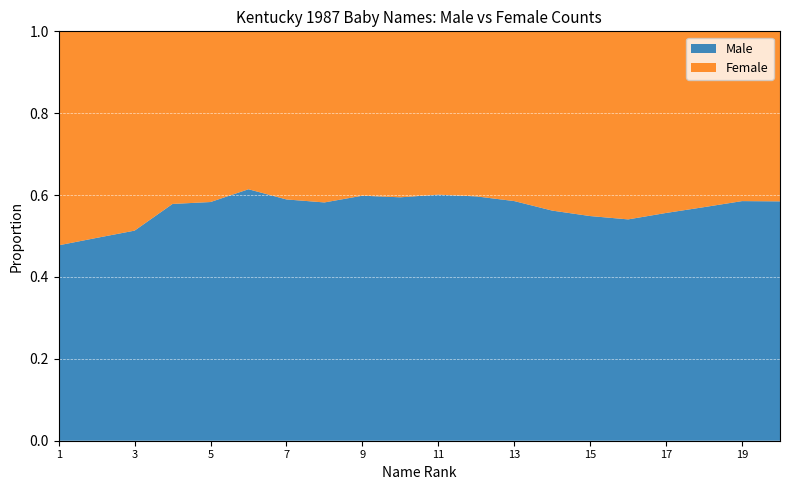

What is the total value across all series at 13?

1.0